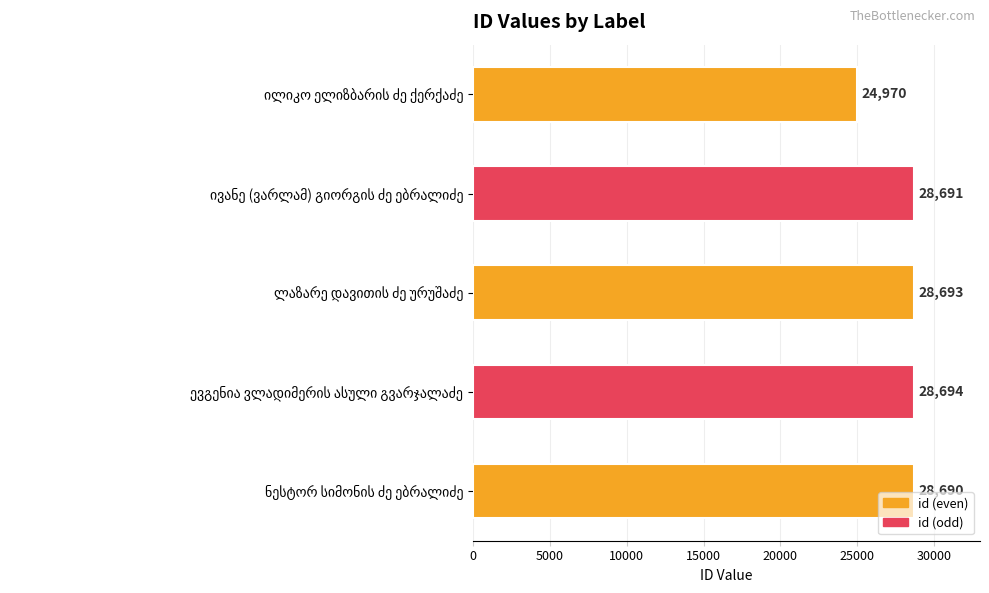

What is the maximum value shown in the chart?

28694